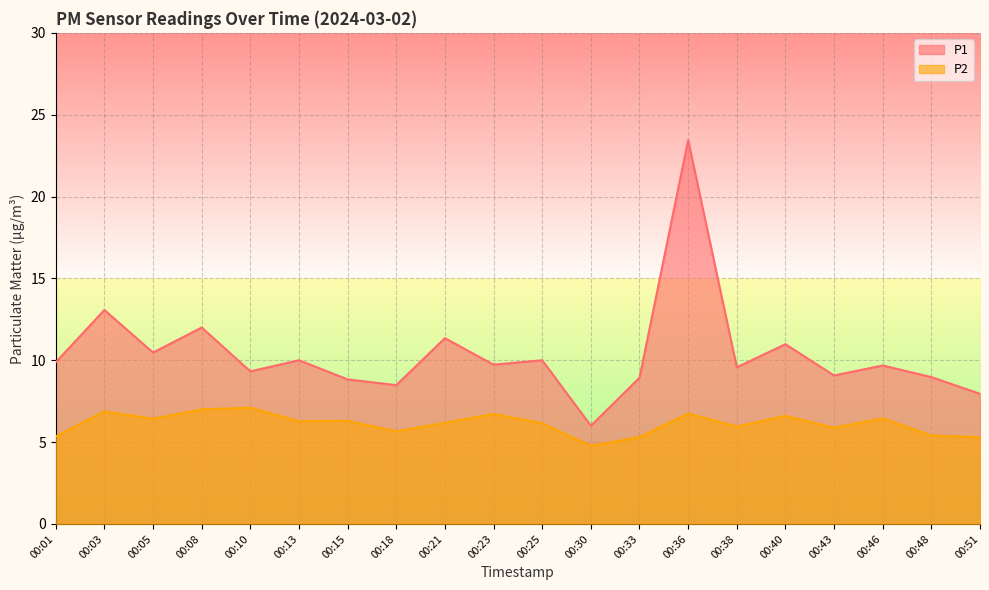

What are all the series names shown in the legend?

P1, P2